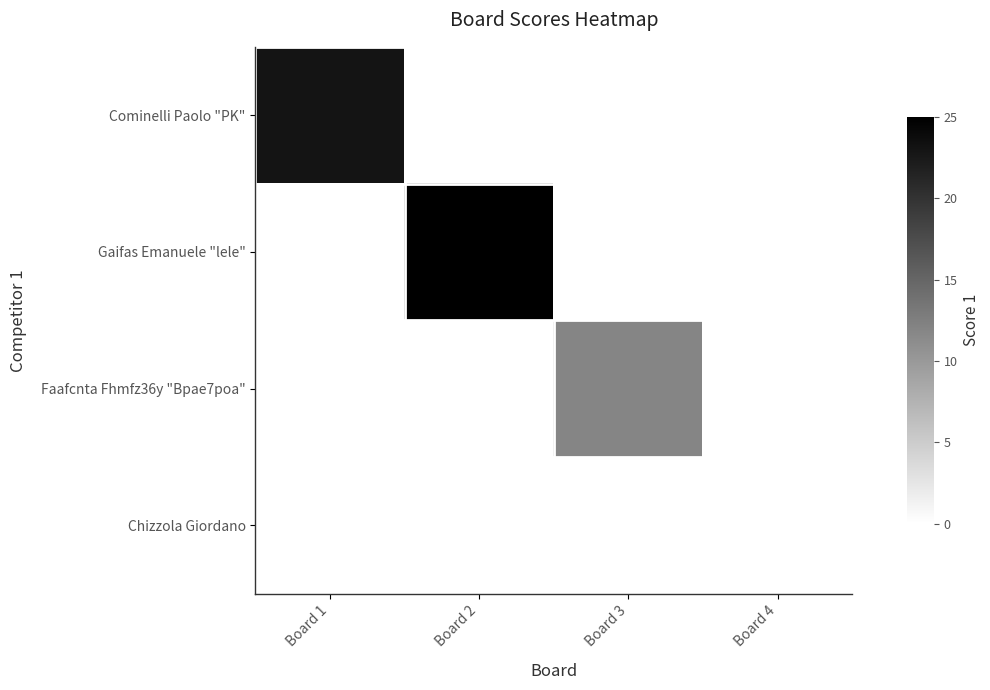

Rank the series by their maximum value, from lowest to highest.

Chizzola Giordano, Faafcnta Fhmfz36y "Bpae7poa", Cominelli Paolo "PK", Gaifas Emanuele "lele"